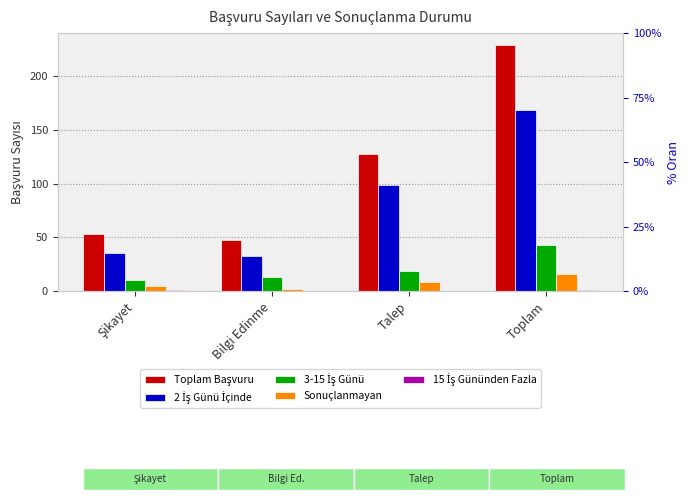

How many bars are there in each group?

5